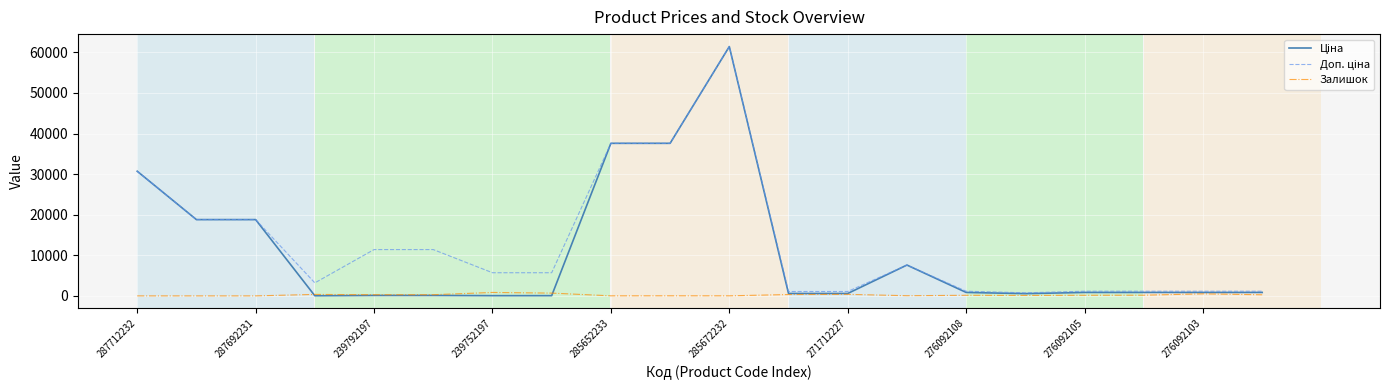

How many lines are shown in the chart?

3